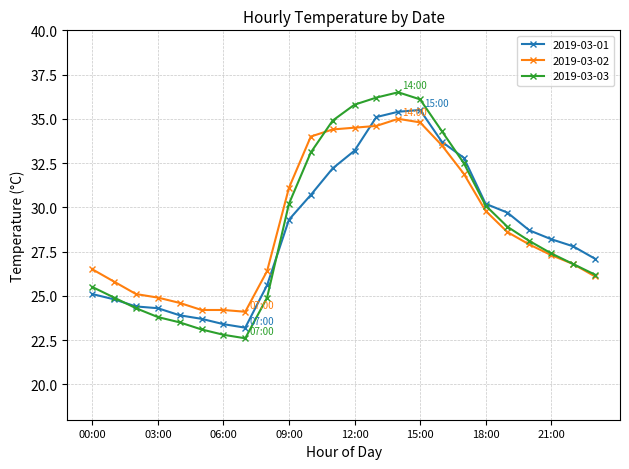

Reading left to right, list all the values displayed in this chart.

2019-03-01: 25.1	24.8	24.4	24.3	23.9	23.7	23.4	23.2	25.6	29.3	30.7	32.2	33.2	35.1	35.4	35.5	33.7	32.8	30.2	29.7	28.7	28.2	27.8	27.1
2019-03-02: 26.5	25.8	25.1	24.9	24.6	24.2	24.2	24.1	26.4	31.1	34.0	34.4	34.5	34.6	35.0	34.8	33.5	31.9	29.8	28.6	27.9	27.3	26.8	26.1
2019-03-03: 25.5	24.9	24.3	23.8	23.5	23.1	22.8	22.6	24.9	30.2	33.1	34.9	35.8	36.2	36.5	36.1	34.3	32.5	30.1	28.9	28.1	27.4	26.8	26.2